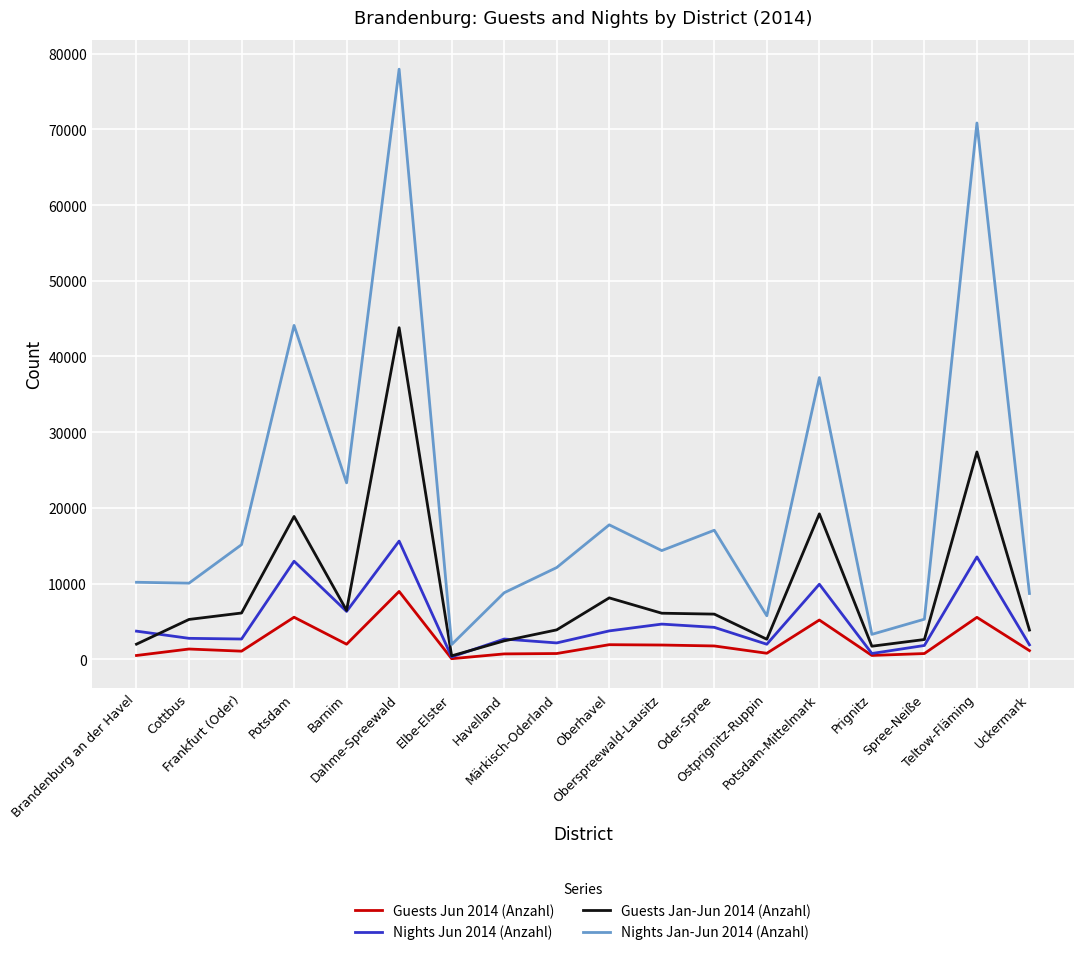

What is the spread (max minus min) of values at Cottbus?

8699